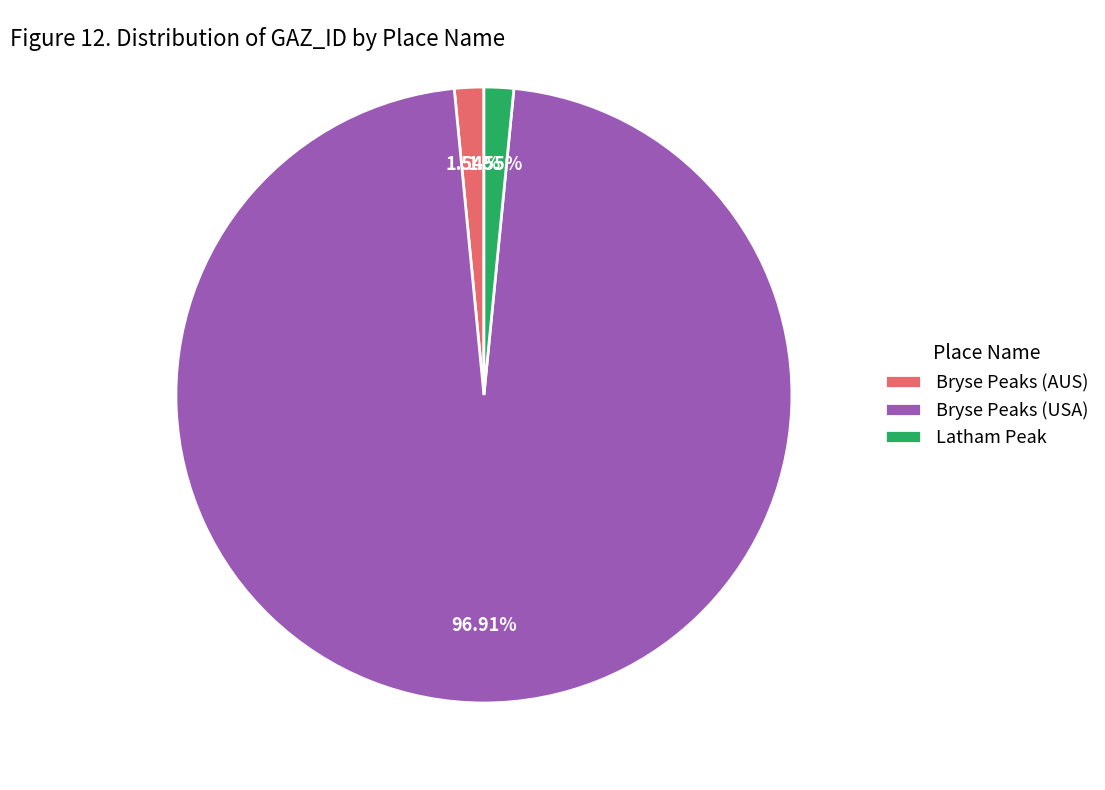

Which category has the biggest portion of the pie?

Bryse Peaks (USA)